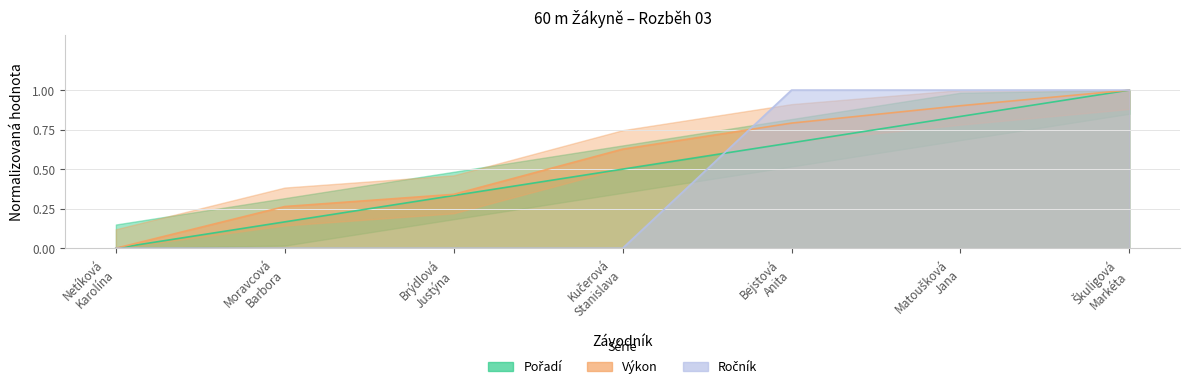

What is the approximate value of Výkon at Kučerová
Stanislava?

0.6